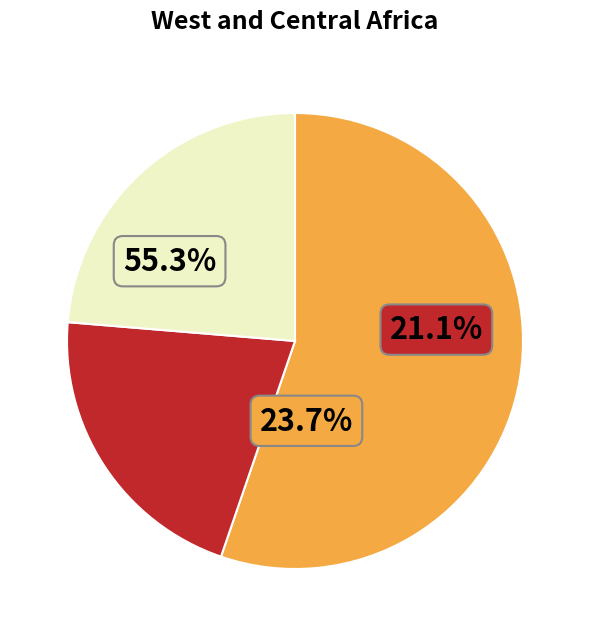

Combined, do 8 and 8 account for over 50%?

No